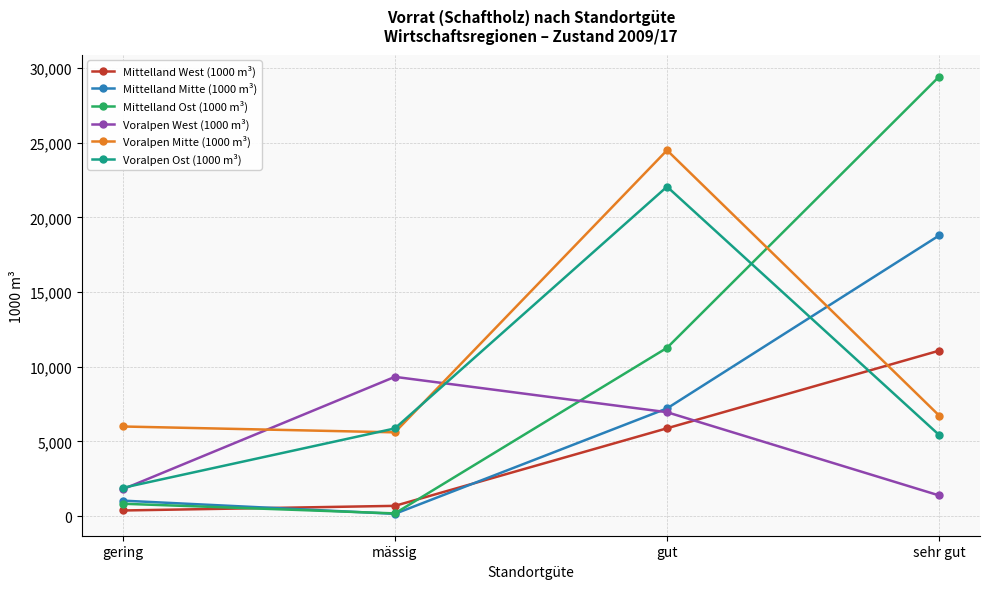

At which category is the sum across all series the highest?

gut